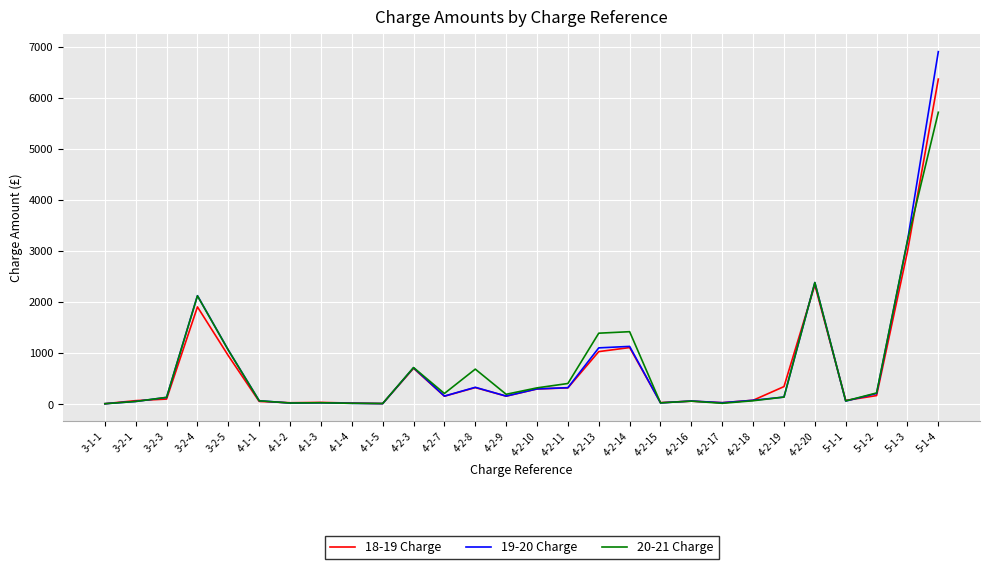

Count the number of data series in this chart.

3